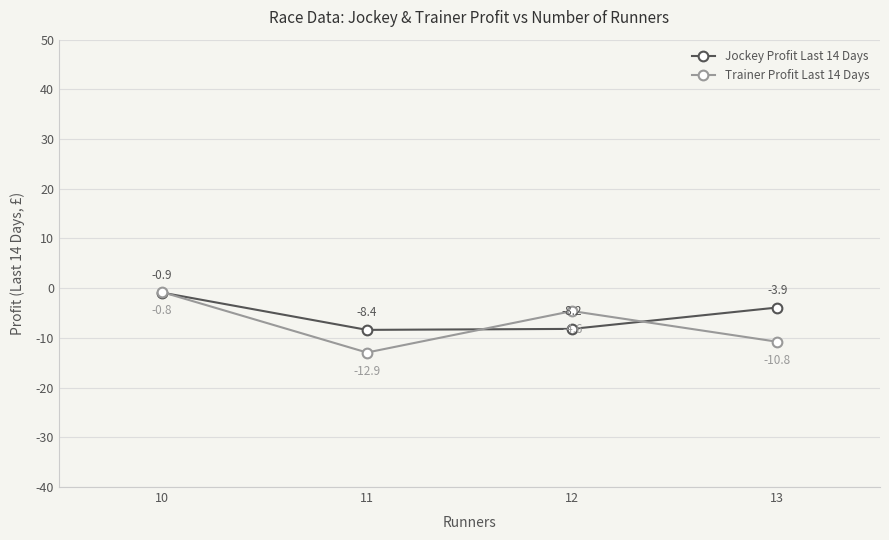

What is the minimum value for Trainer Profit Last 14 Days?

-12.9